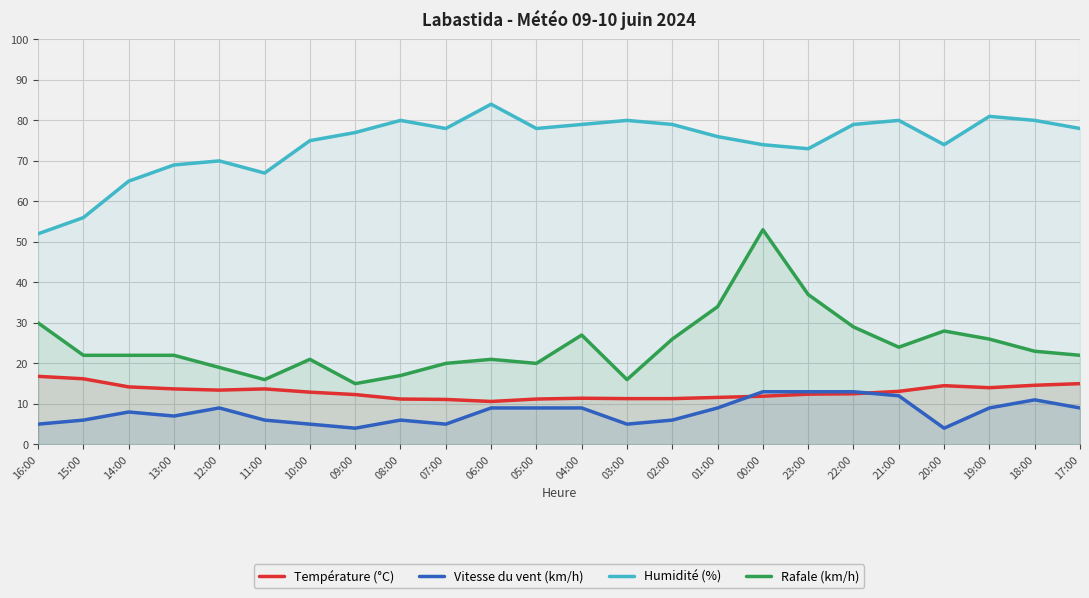

Rank the series by their maximum value, from lowest to highest.

Vitesse du vent (km/h), Température (°C), Rafale (km/h), Humidité (%)